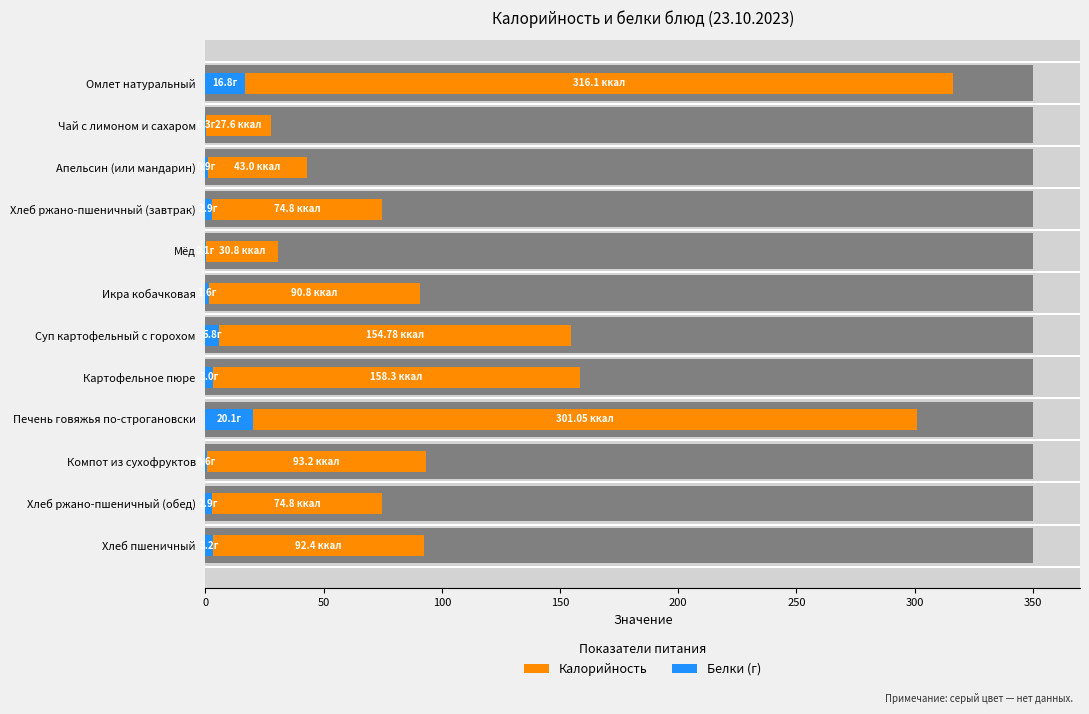

How many series are shown in this chart?

2